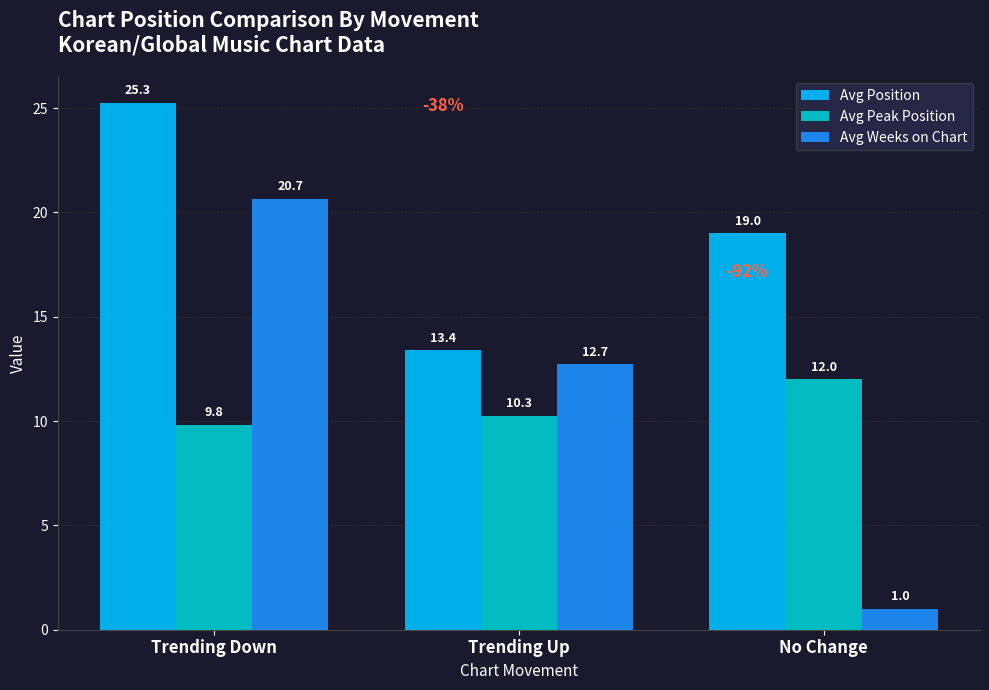

What are all the series names shown in the legend?

Avg Position, Avg Peak Position, Avg Weeks on Chart